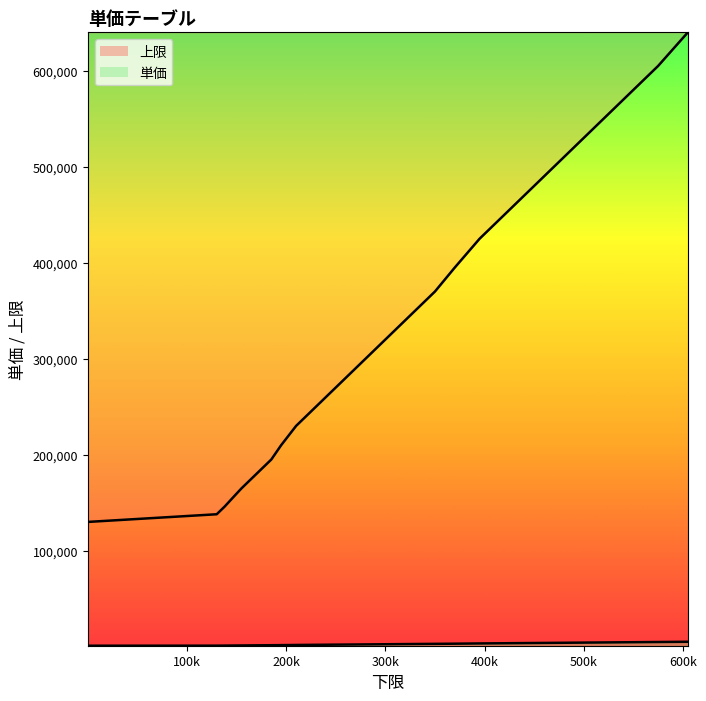

What is the maximum value for 単価_line?

5170